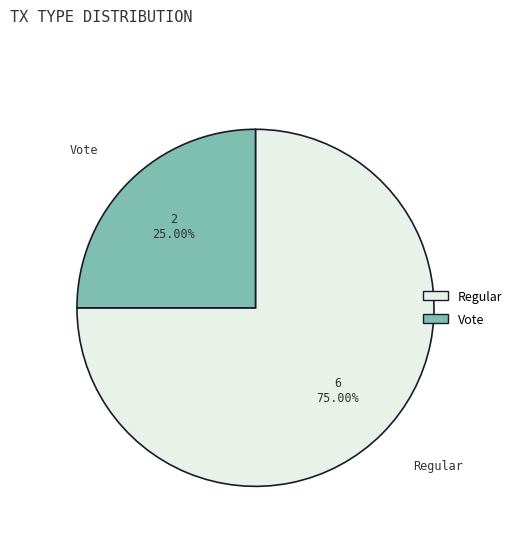

To the nearest percent, what percentage of the pie is Regular?

75%